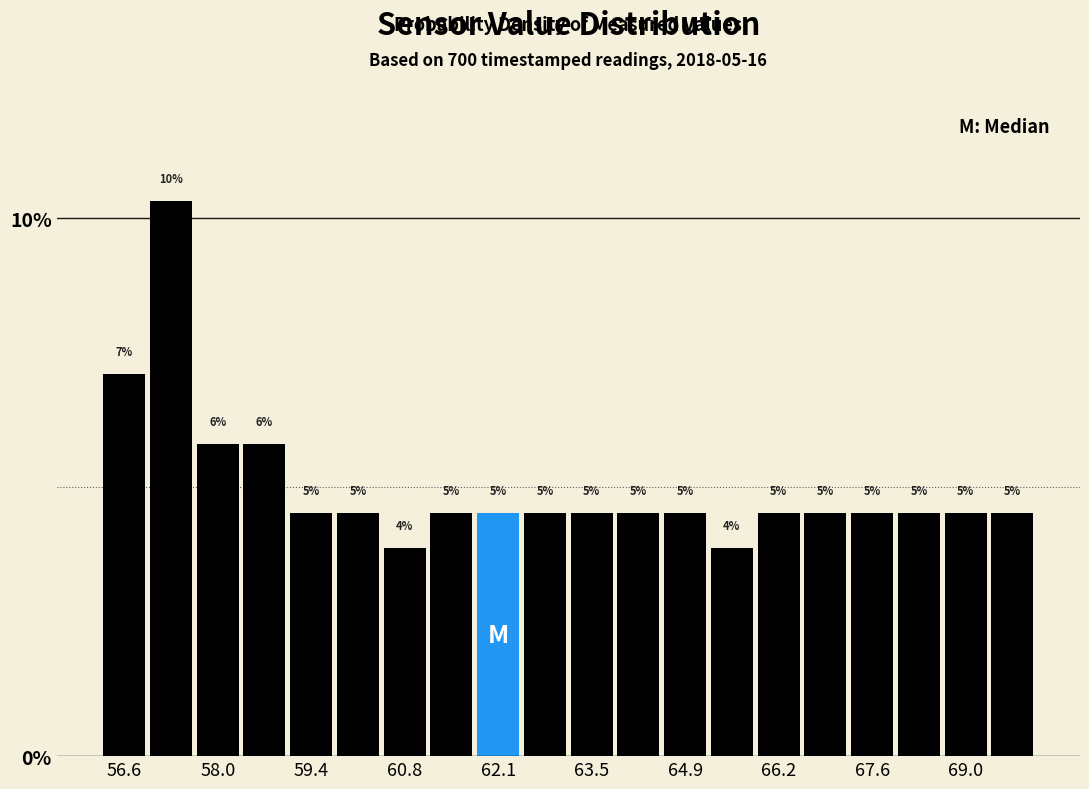

Read against the x-axis, roughly where is the centre of the tallest bar?

57.4